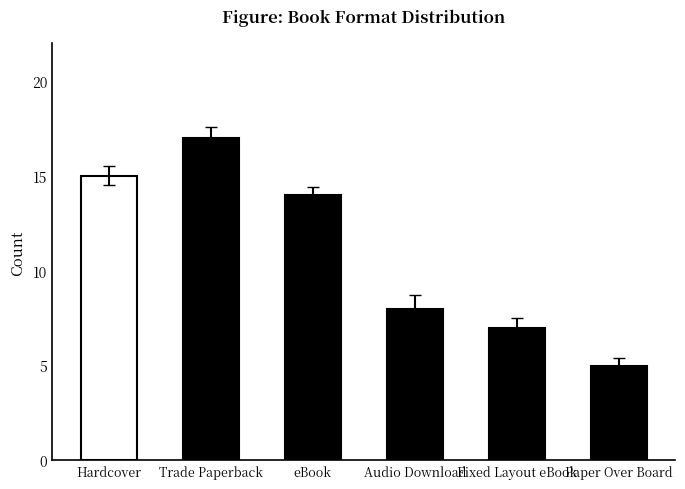

What position from the left is eBook?

3